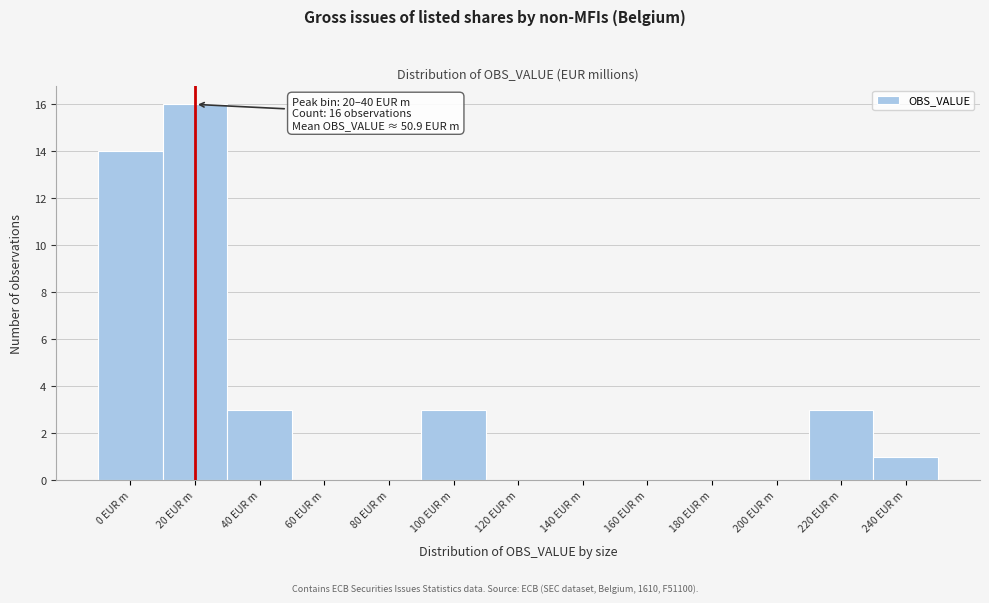

Reading left to right, what are all the values shown in this chart?

0 EUR m=14	20 EUR m=16	40 EUR m=3	60 EUR m=0	80 EUR m=0	100 EUR m=3	120 EUR m=0	140 EUR m=0	160 EUR m=0	180 EUR m=0	200 EUR m=0	220 EUR m=3	240 EUR m=1